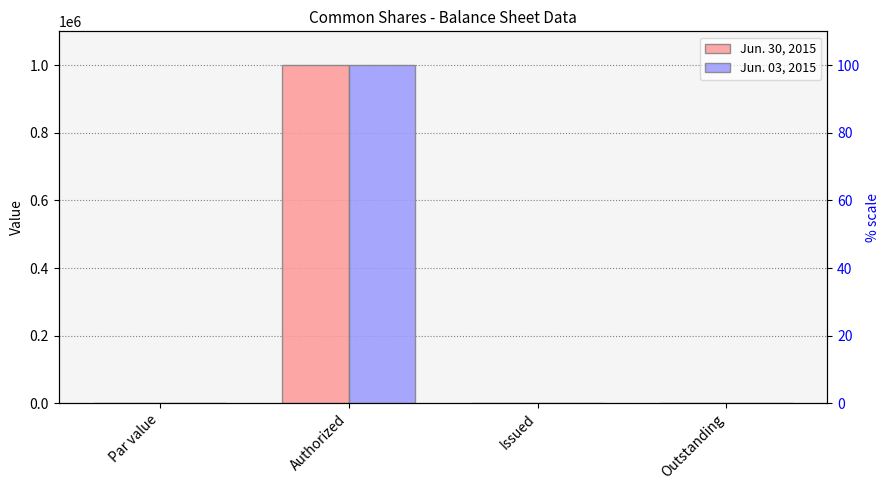

How many bars are there in each group?

2